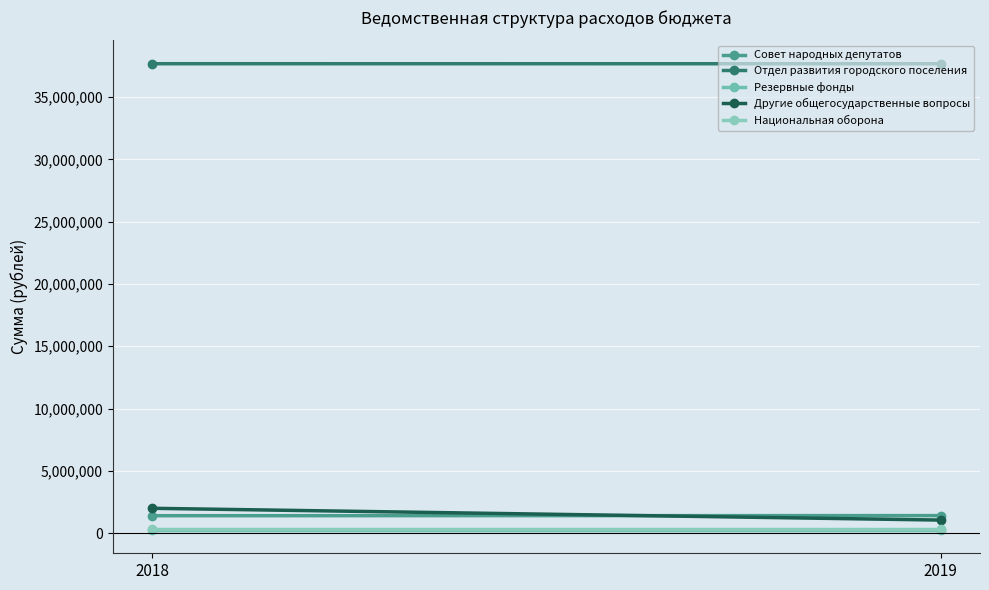

Is this an area chart (filled region under the line)?

No